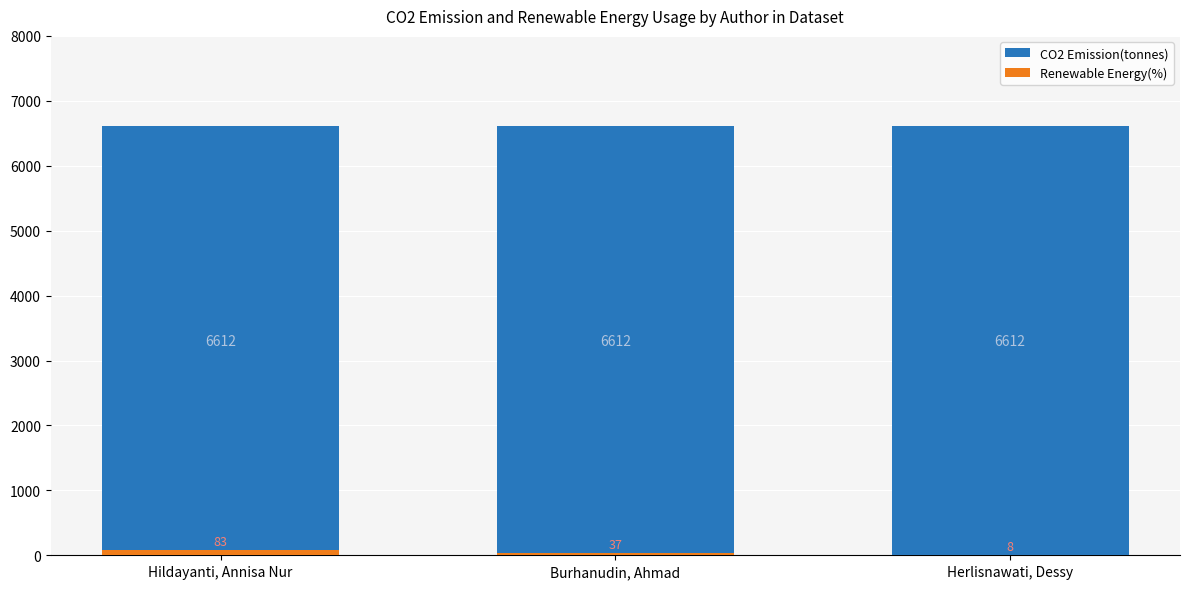

Rank the series by their maximum value, from highest to lowest.

CO2 Emission(tonnes), Renewable Energy(%)